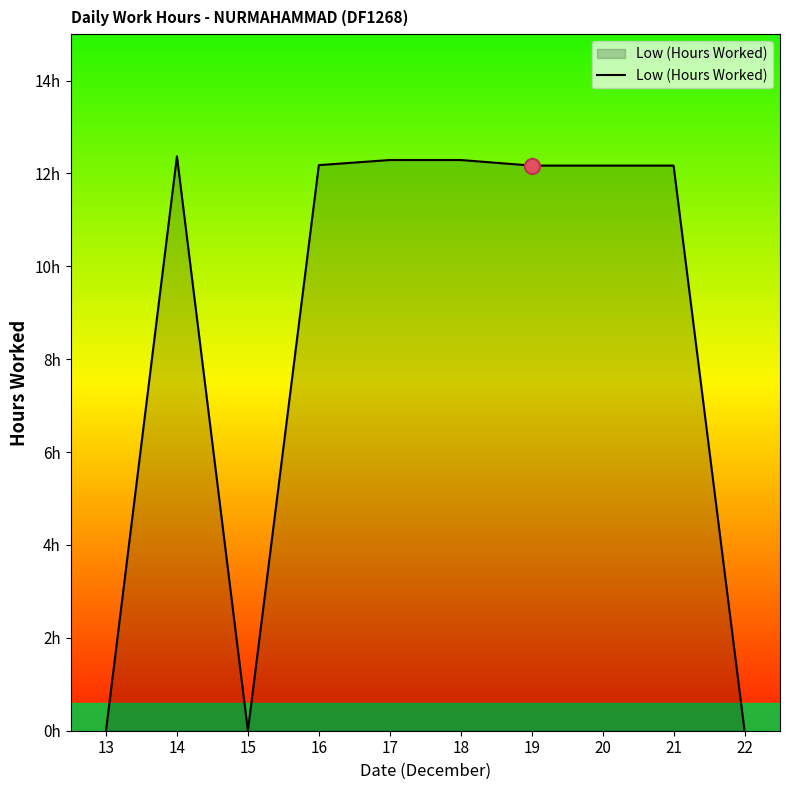

Between 18 and 17, which is larger?

18